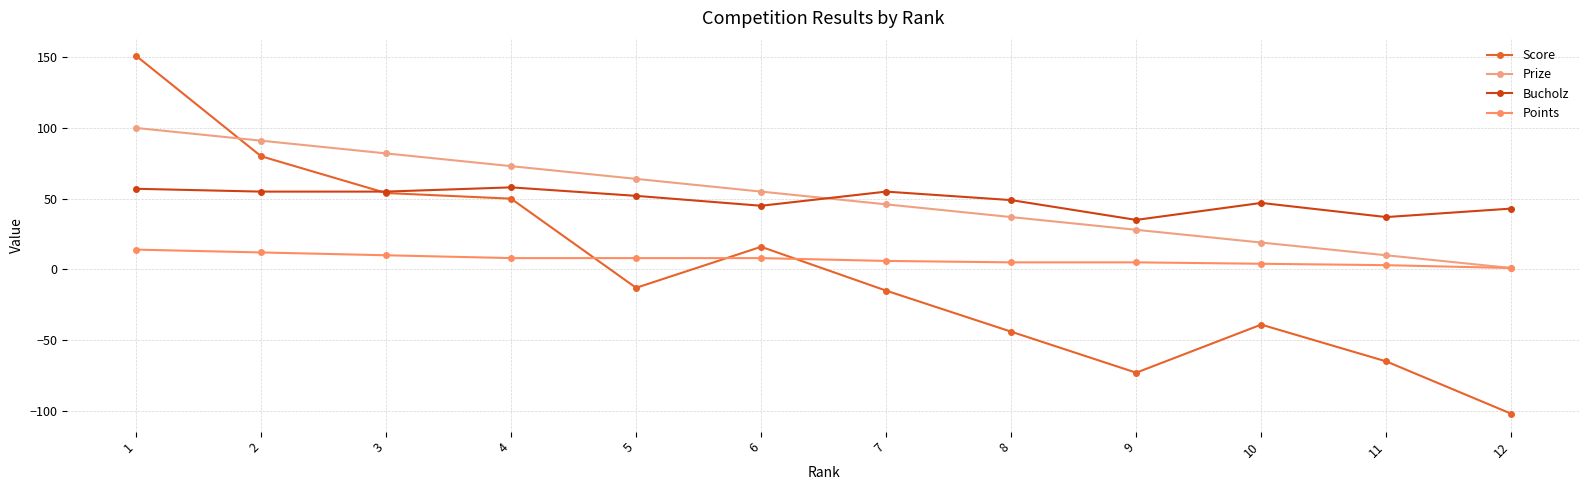

What is the value of the Score point at the 7th from the left?

-15